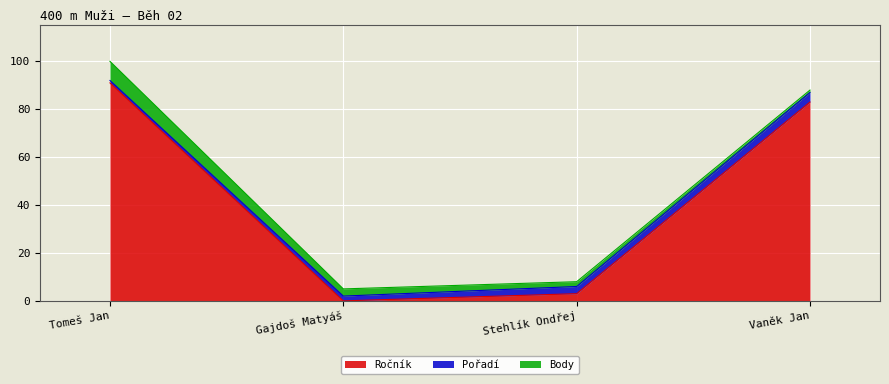

Is it true that Pořadí equals 2 at Tomeš Jan?

False